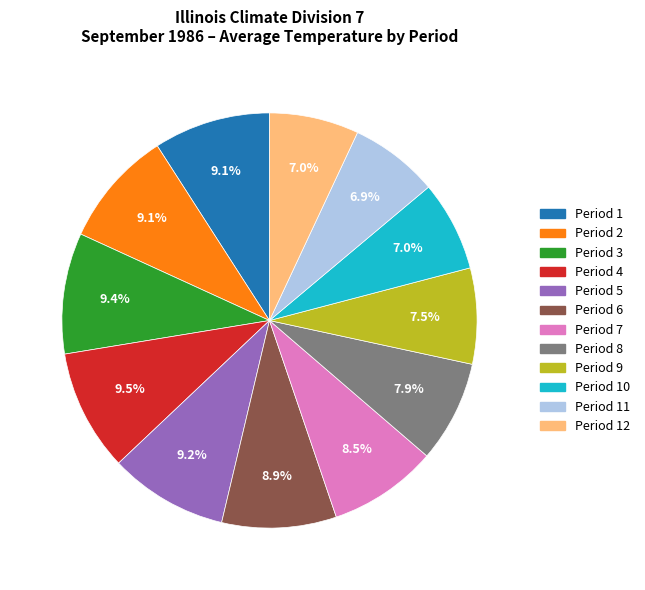

Does any single category account for the majority?

No